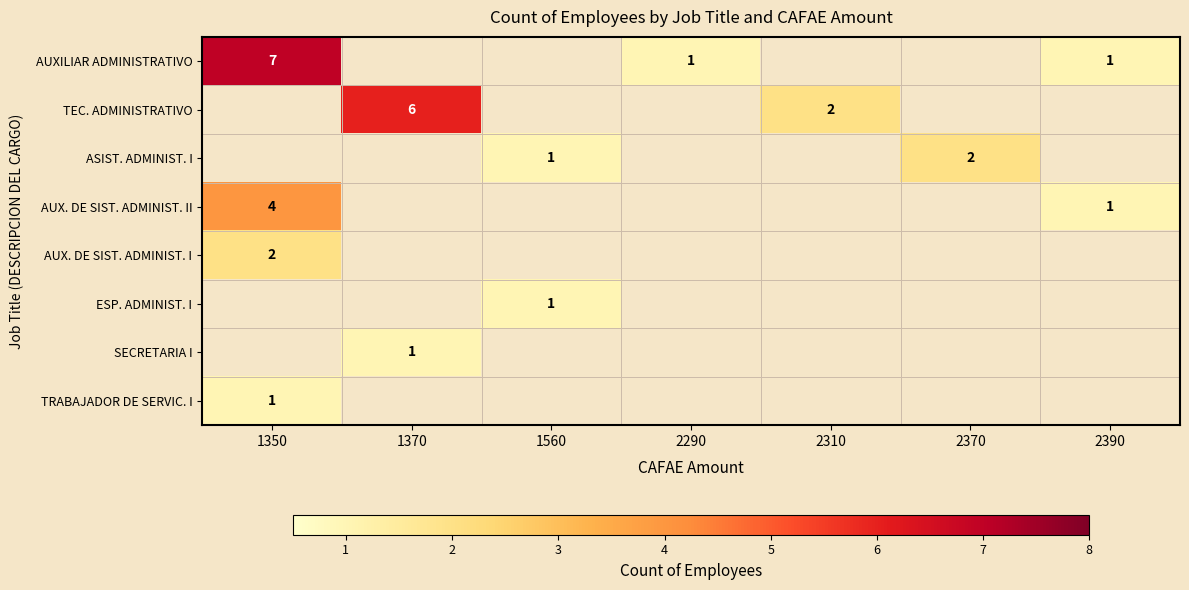

True or false: AUXILIAR ADMINISTRATIVO has a value of 7 at 1350.

True